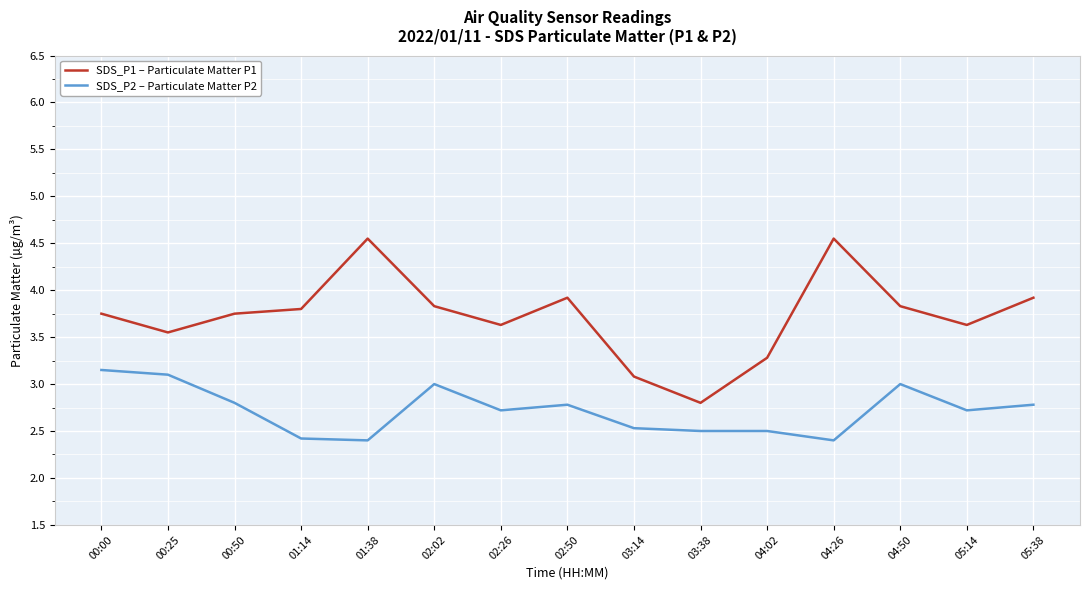

Does the chart display data point markers on the line(s)?

No